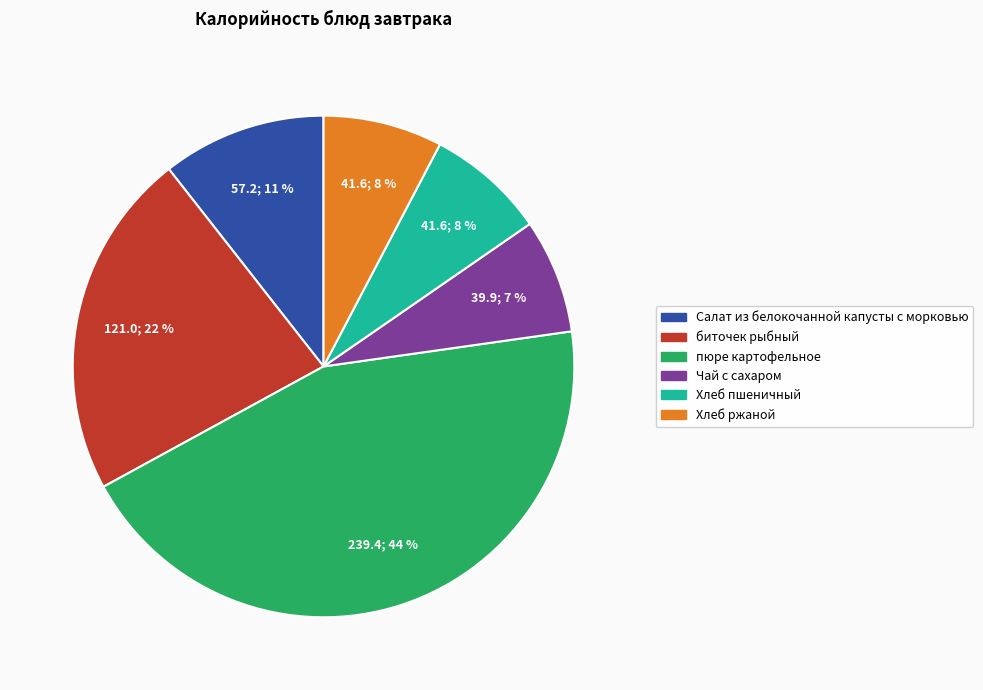

Combined, do Хлеб ржаной and Хлеб пшеничный account for over 50%?

No